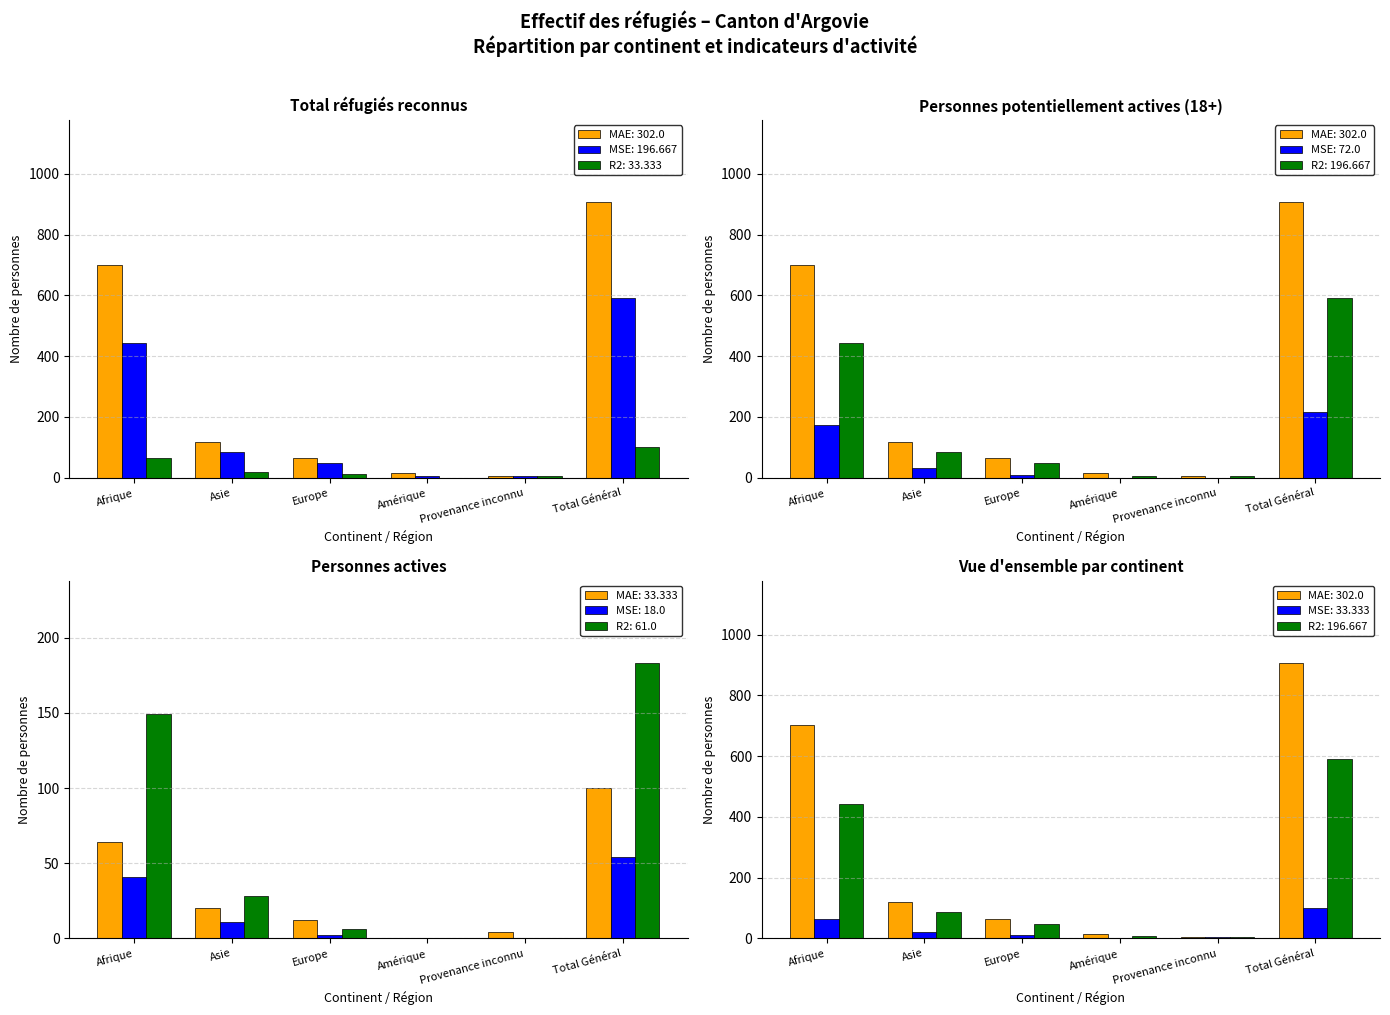

Are the bars grouped side by side (vs. stacked)?

Yes